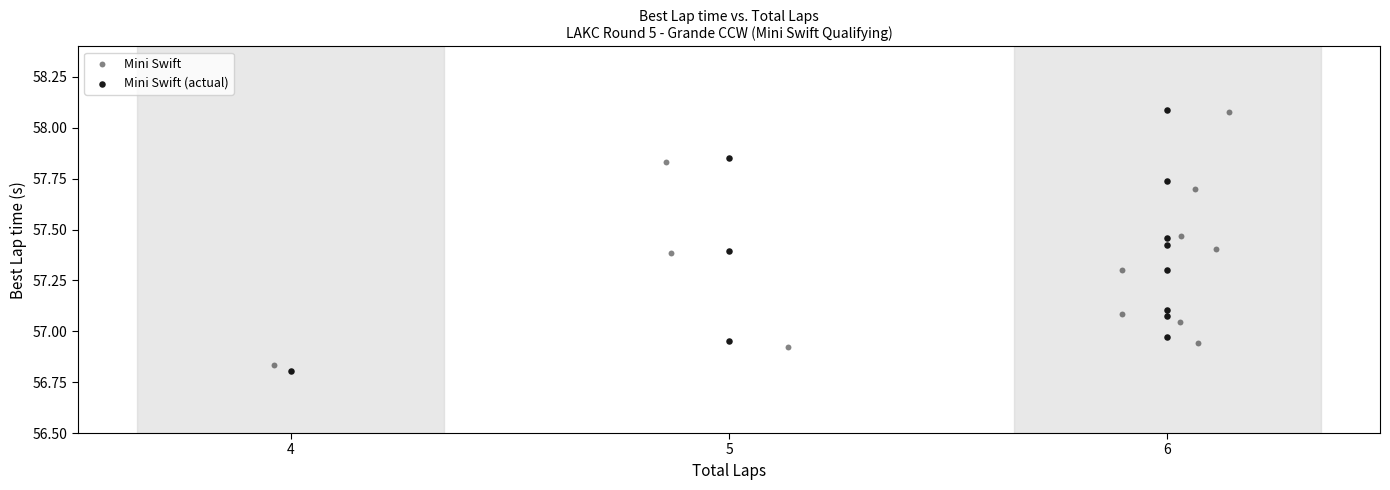

Which series has the largest Y range (max minus min)?

Mini Swift (actual)